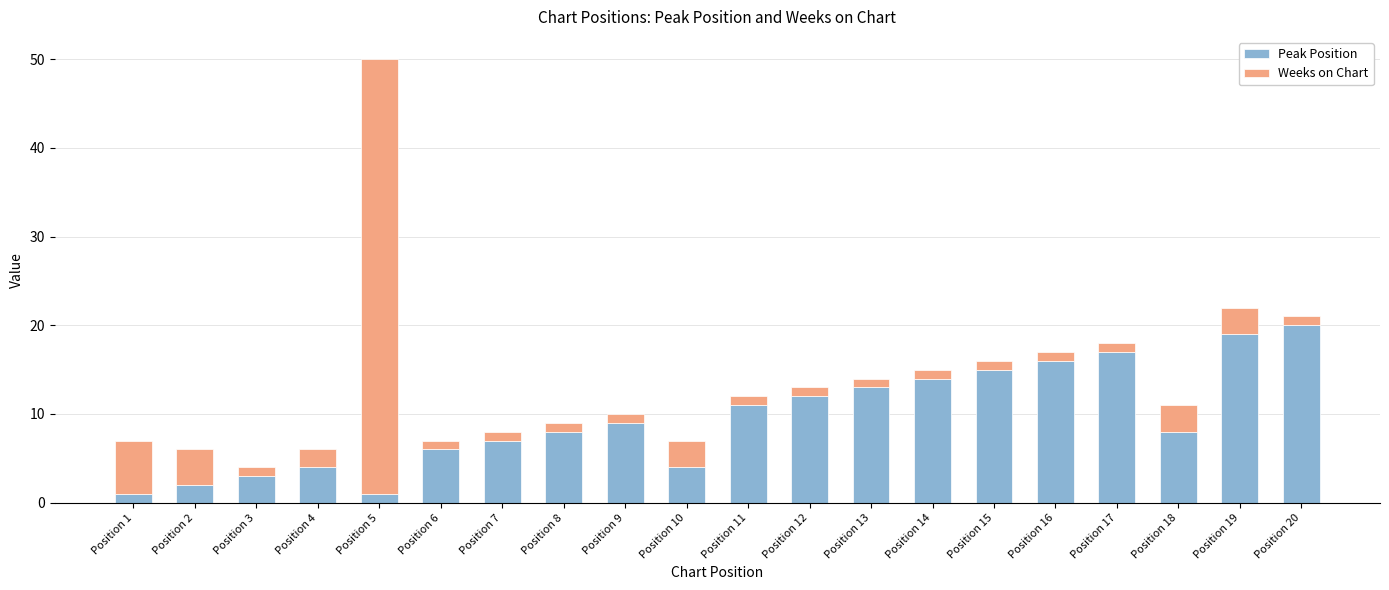

What is the difference between the second highest and minimum values in the Peak Position series?

18